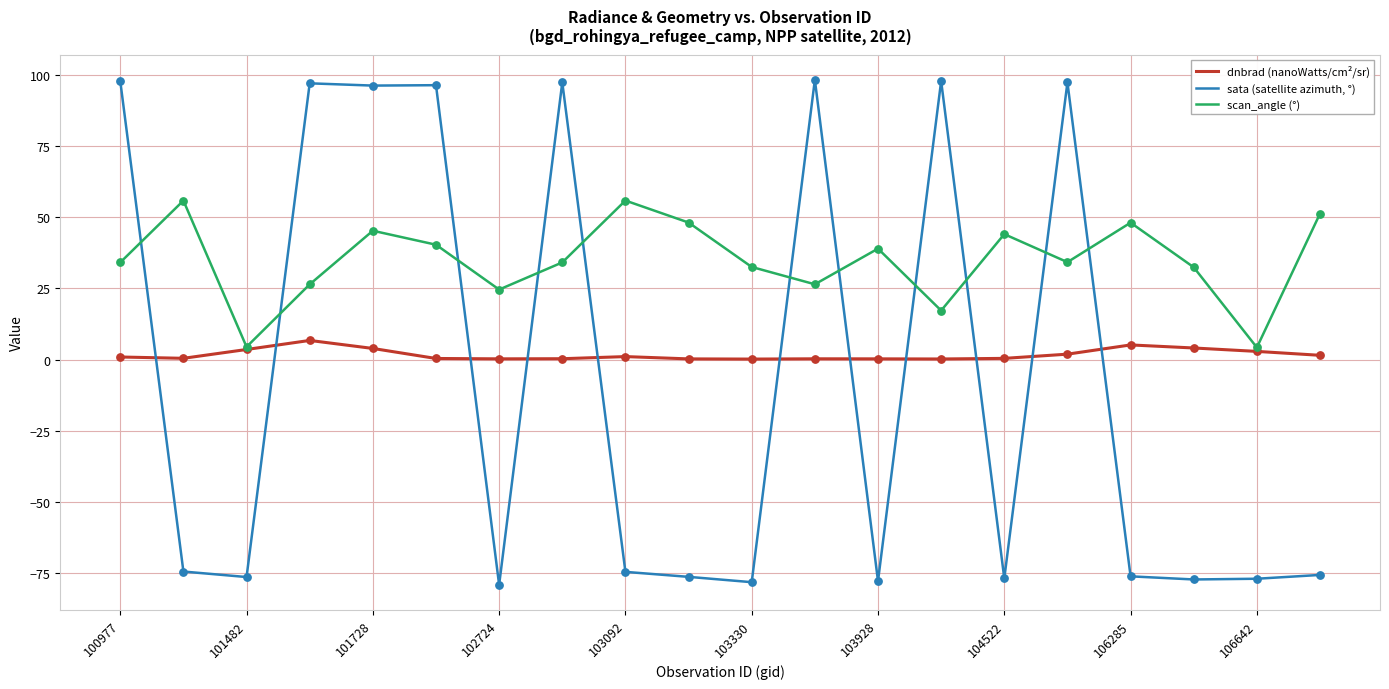

Rank the series by their average value, from highest to lowest.

scan_angle (°), dnbrad (nanoWatts/cm²/sr), sata (satellite azimuth, °)